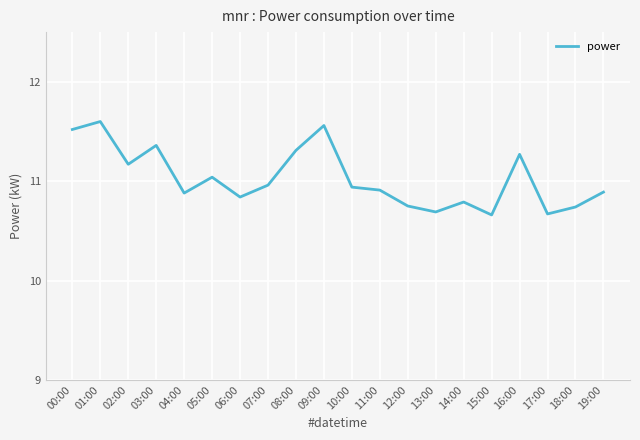

What is the difference between the second highest and minimum values?

0.9